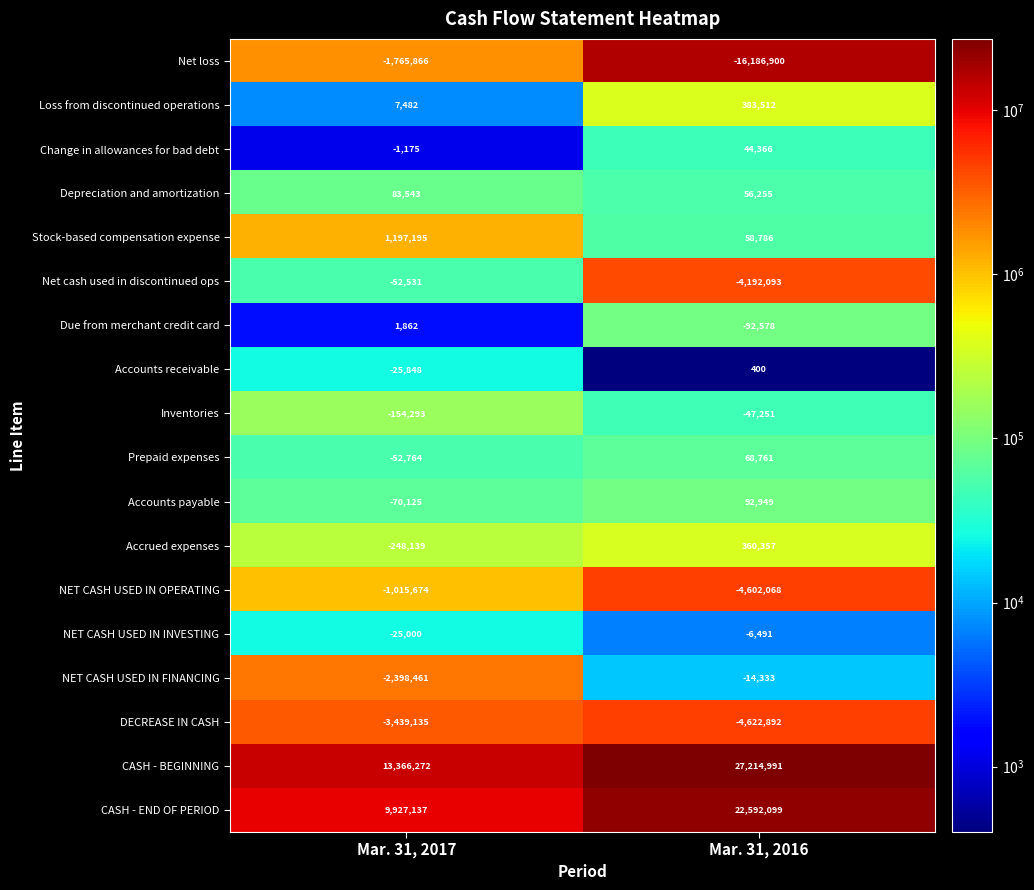

At how many categories does at least one series exceed 14159370?

1